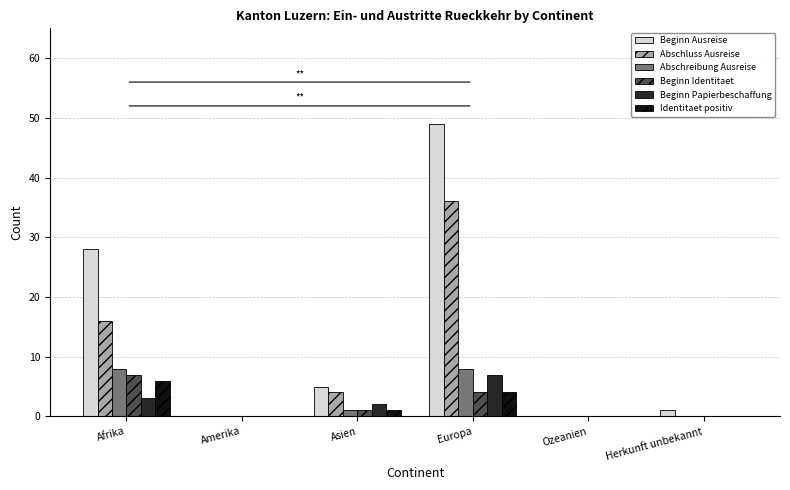

Reading right to left, what are all the values shown in this chart?

Beginn Ausreise: Herkunft unbekannt=1	Ozeanien=0	Europa=49	Asien=5	Amerika=0	Afrika=28
Abschluss Ausreise: Herkunft unbekannt=0	Ozeanien=0	Europa=36	Asien=4	Amerika=0	Afrika=16
Abschreibung Ausreise: Herkunft unbekannt=0	Ozeanien=0	Europa=8	Asien=1	Amerika=0	Afrika=8
Beginn Identitaet: Herkunft unbekannt=0	Ozeanien=0	Europa=4	Asien=1	Amerika=0	Afrika=7
Beginn Papierbeschaffung: Herkunft unbekannt=0	Ozeanien=0	Europa=7	Asien=2	Amerika=0	Afrika=3
Identitaet positiv: Herkunft unbekannt=0	Ozeanien=0	Europa=4	Asien=1	Amerika=0	Afrika=6